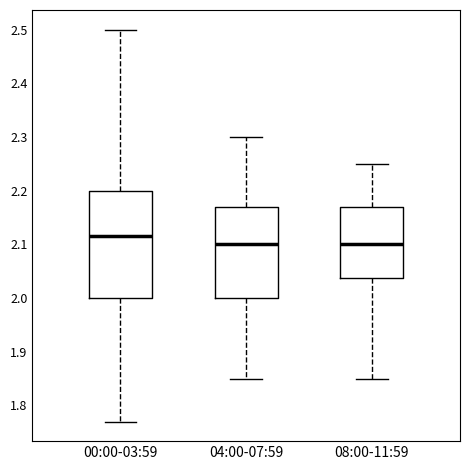

Reading left to right, transcribe this box plot: for each box, give where its median line is, the range the box spans, and where its two whiskers end, as read against the y-axis. The values are not printed on the chart, so give them approximately, as read against the axis.

00:00-03:59: median 2.12, box 2.00 to 2.20, whiskers 1.77 to 2.50
04:00-07:59: median 2.10, box 2.00 to 2.17, whiskers 1.85 to 2.30
08:00-11:59: median 2.10, box 2.04 to 2.17, whiskers 1.85 to 2.25